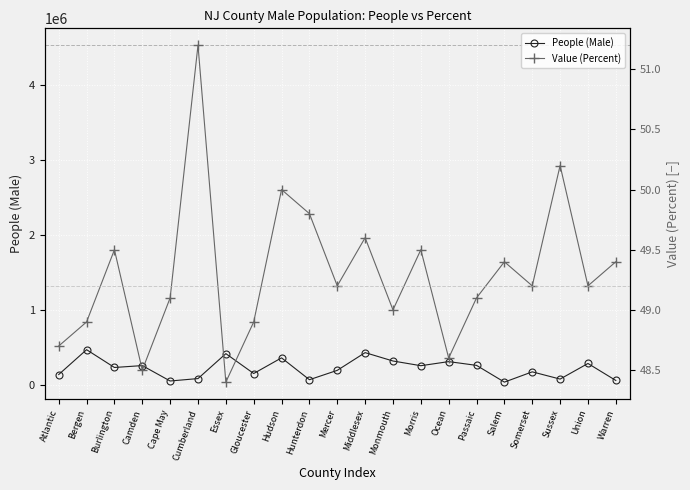

Where is Value (Percent) nearest to the value 49?

Monmouth